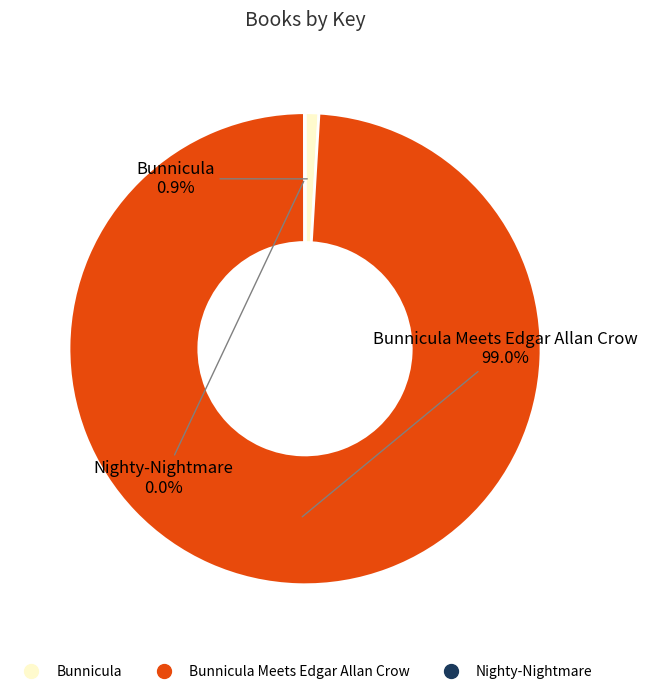

Is there a majority slice in this chart?

Yes